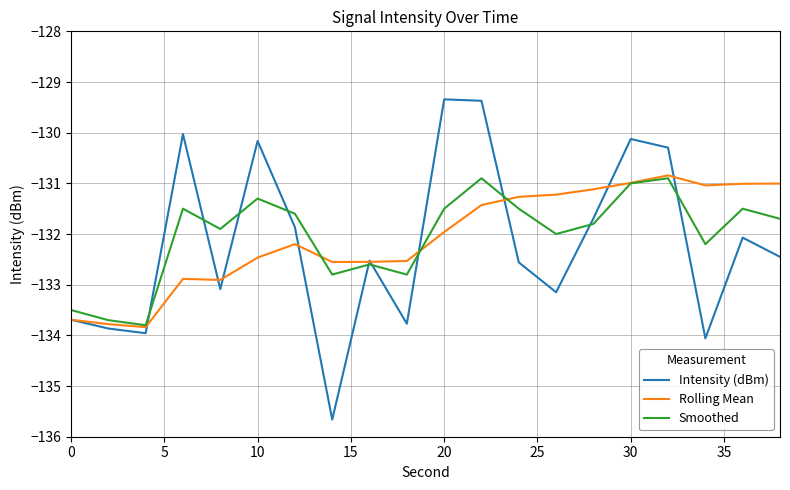

What is the minimum value for Rolling Mean?

-133.8